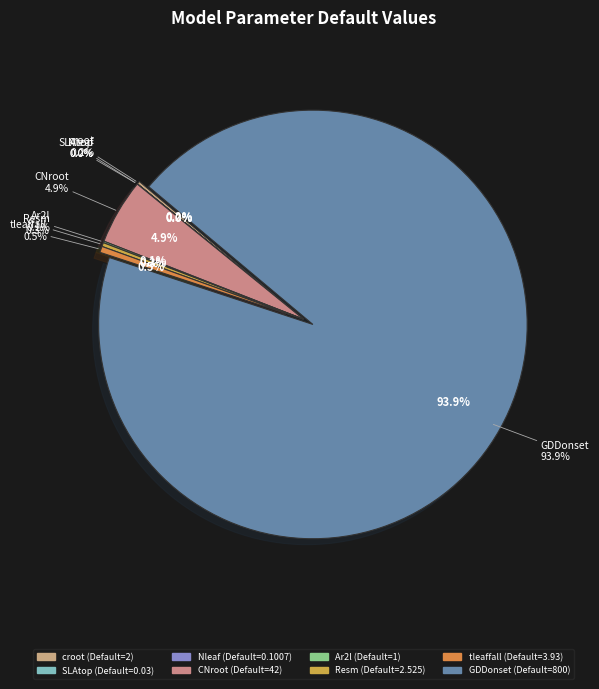

Which has a higher value, GDDonset or SLAtop?

GDDonset